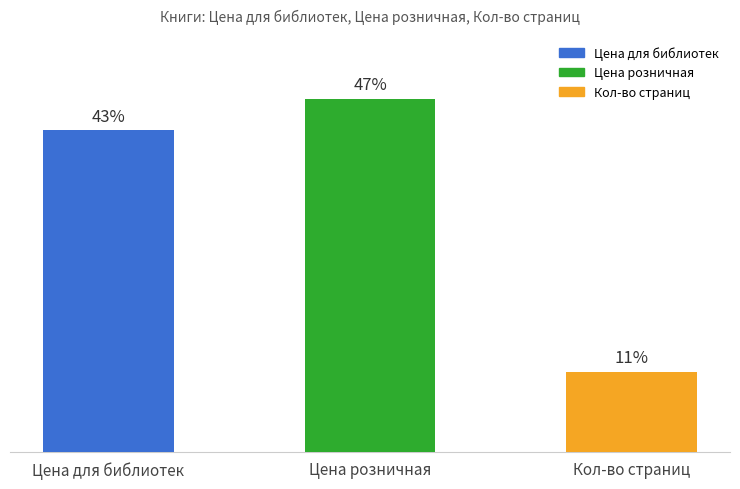

Are the bars horizontal?

No